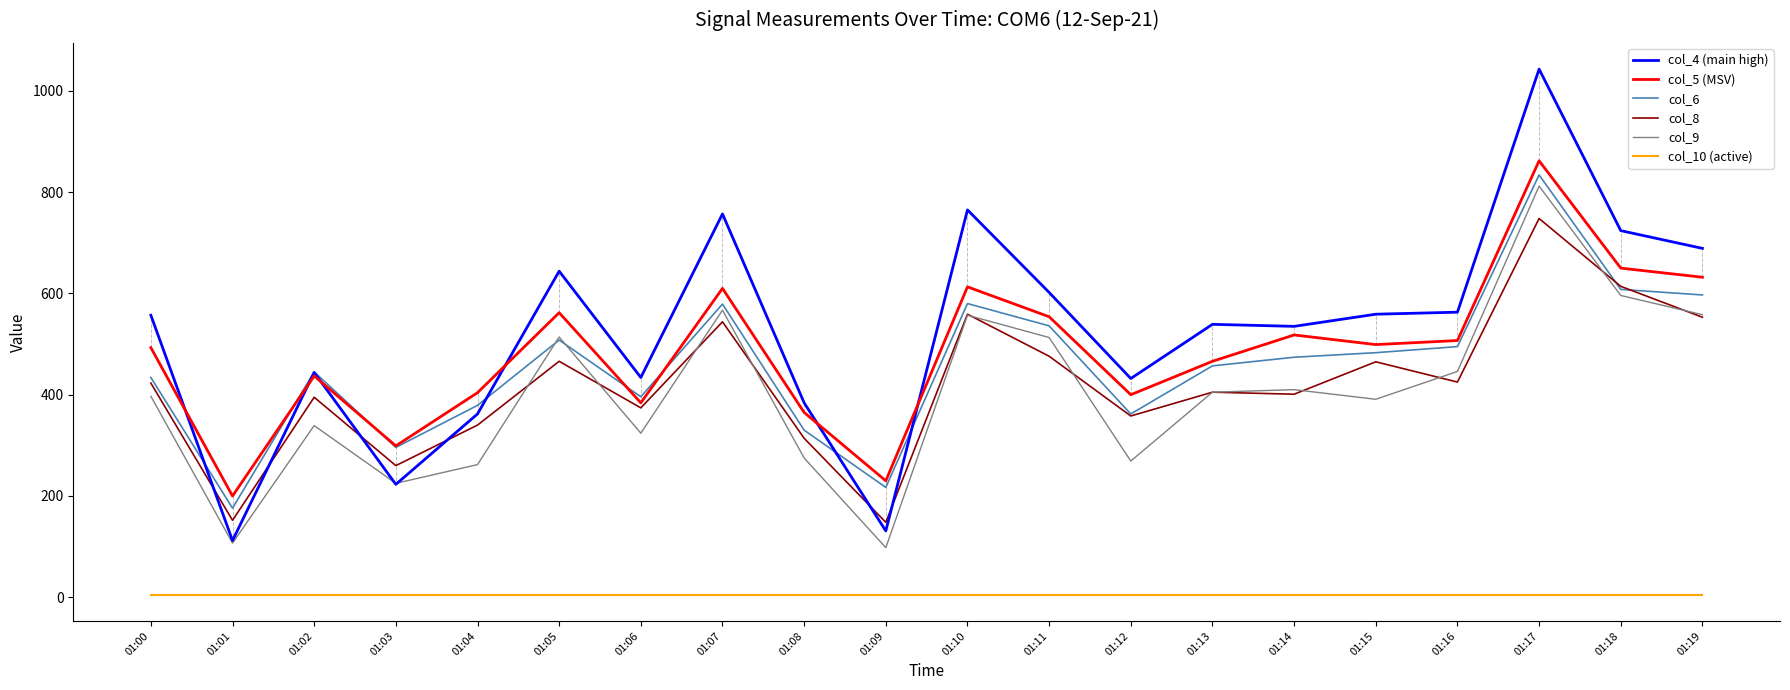

True or false: col_10 (active) and col_6 cross at least once.

False